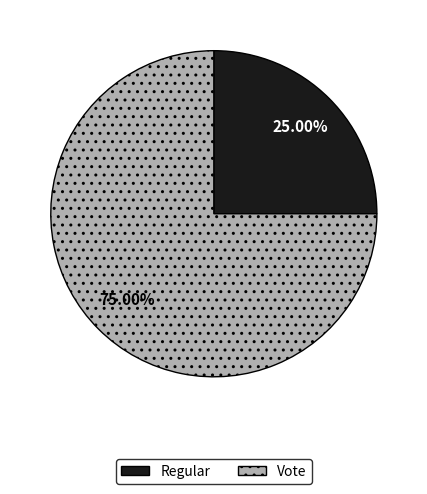

The Regular slice represents 37% of the pie. True or false?

False